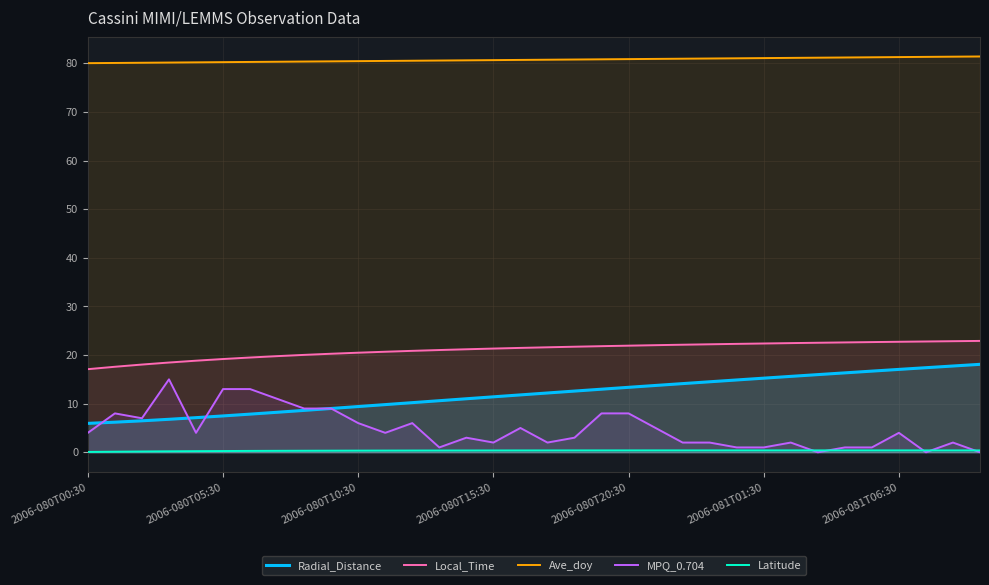

What is the maximum value shown in the chart?

81.4